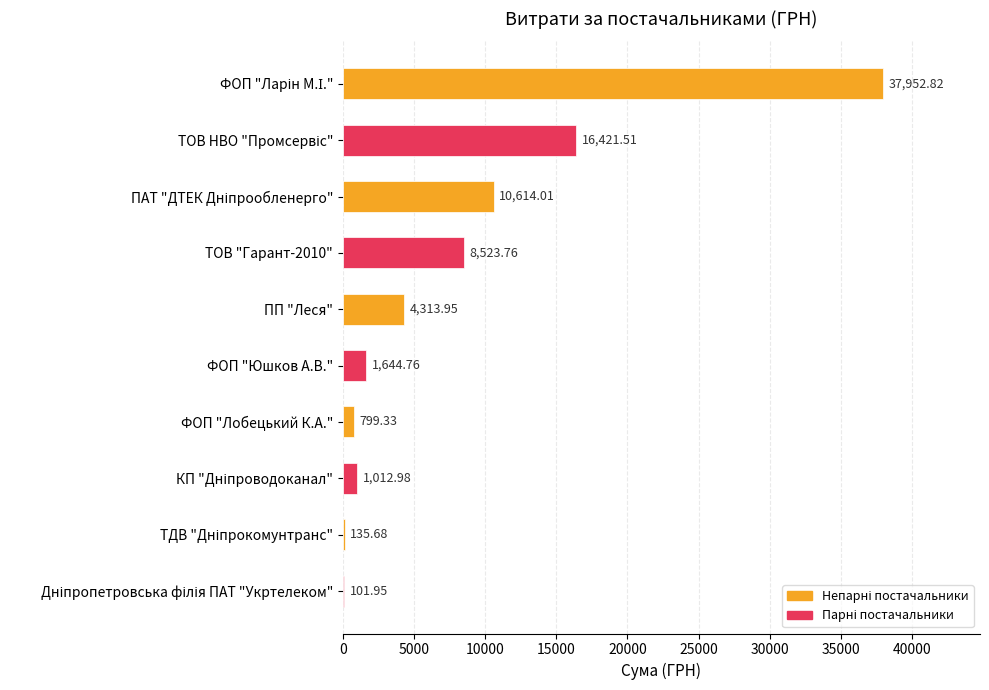

What is the sum of all values?

81520.8